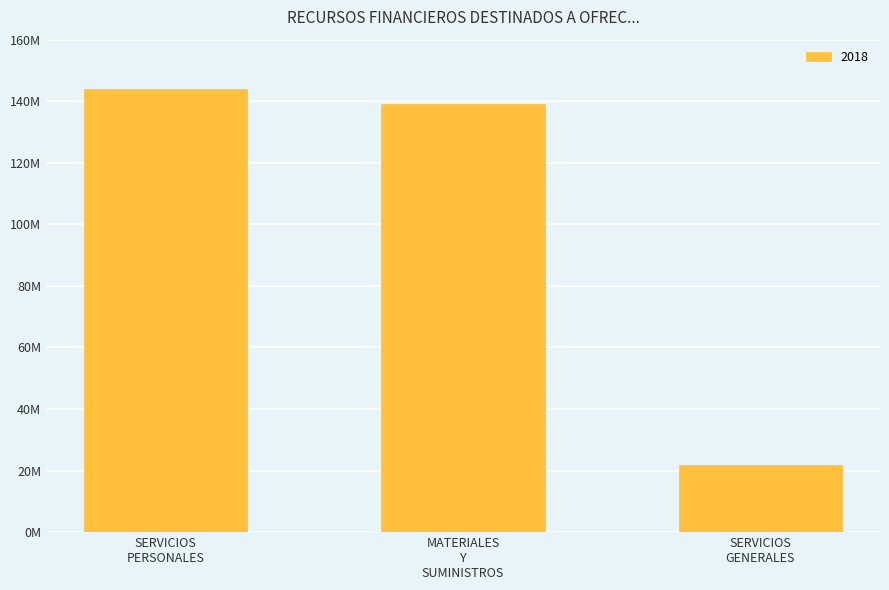

Reading left to right, what are all the values shown in this chart?

SERVICIOS PERSONALES=143985494.1	MATERIALES Y SUMINISTROS=139178809.9	SERVICIOS GENERALES=21661536.4